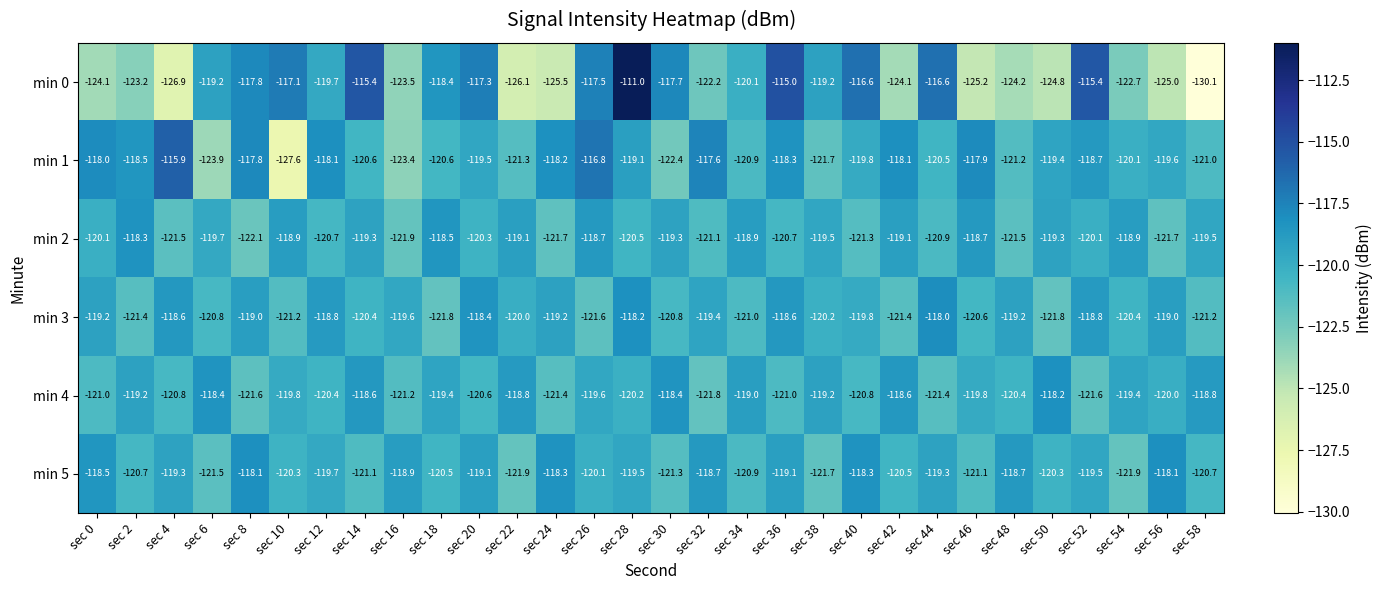

What is the difference between the maximum and minimum values in the min 3 series?

3.8